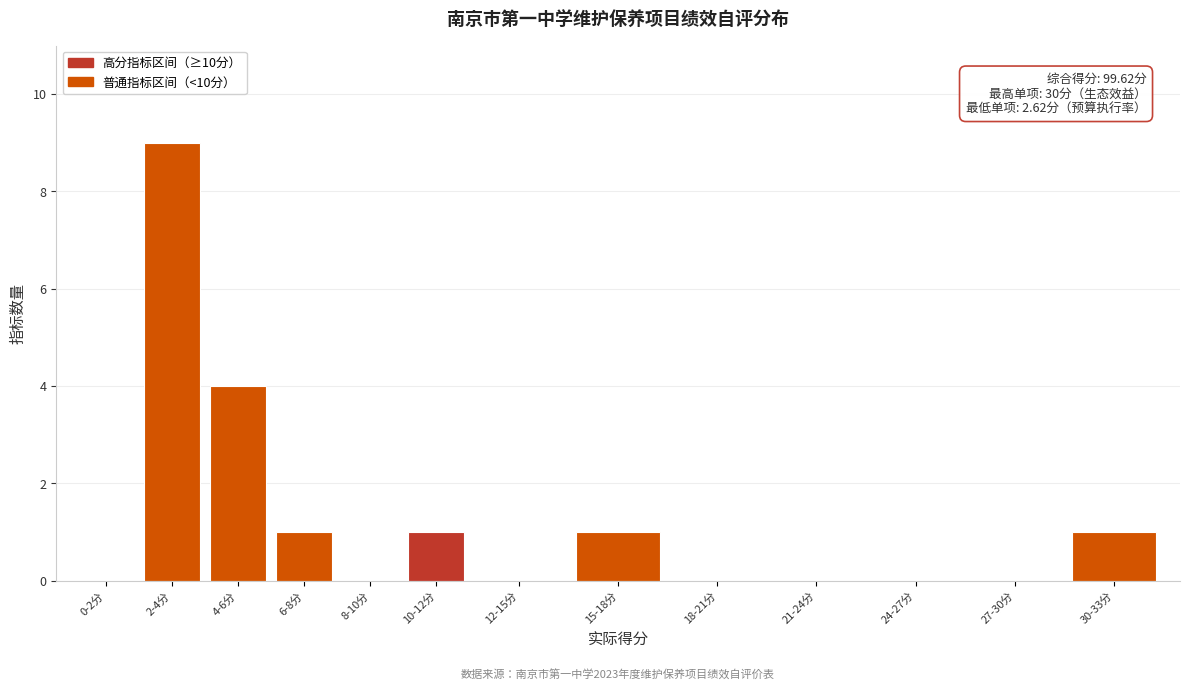

Reading right to left, list all the values displayed in this chart.

30-33分=1	27-30分=0	24-27分=0	21-24分=0	18-21分=0	15-18分=1	12-15分=0	10-12分=1	8-10分=0	6-8分=1	4-6分=4	2-4分=9	0-2分=0